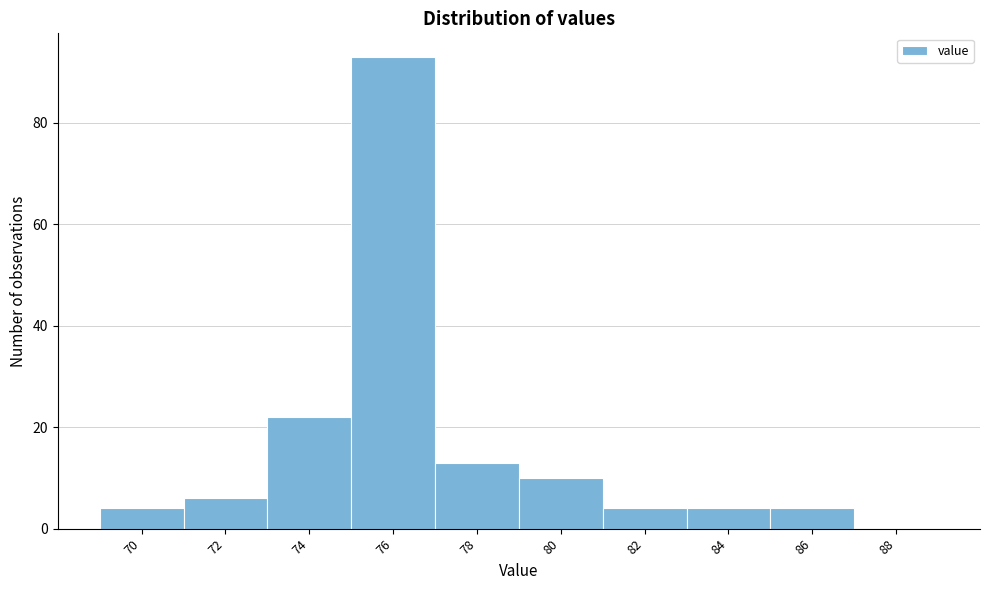

Reading right to left, list all the values displayed in this chart.

88=0	86=4	84=4	82=4	80=10	78=13	76=93	74=22	72=6	70=4